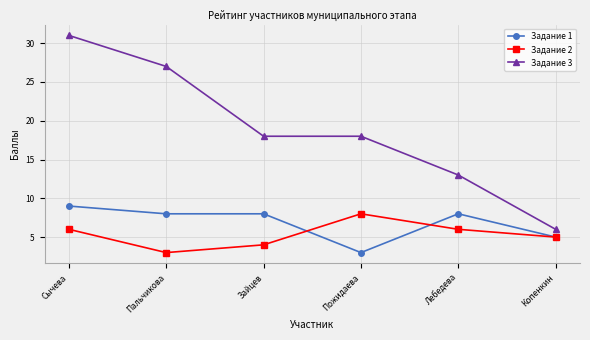

How many lines are shown in the chart?

3